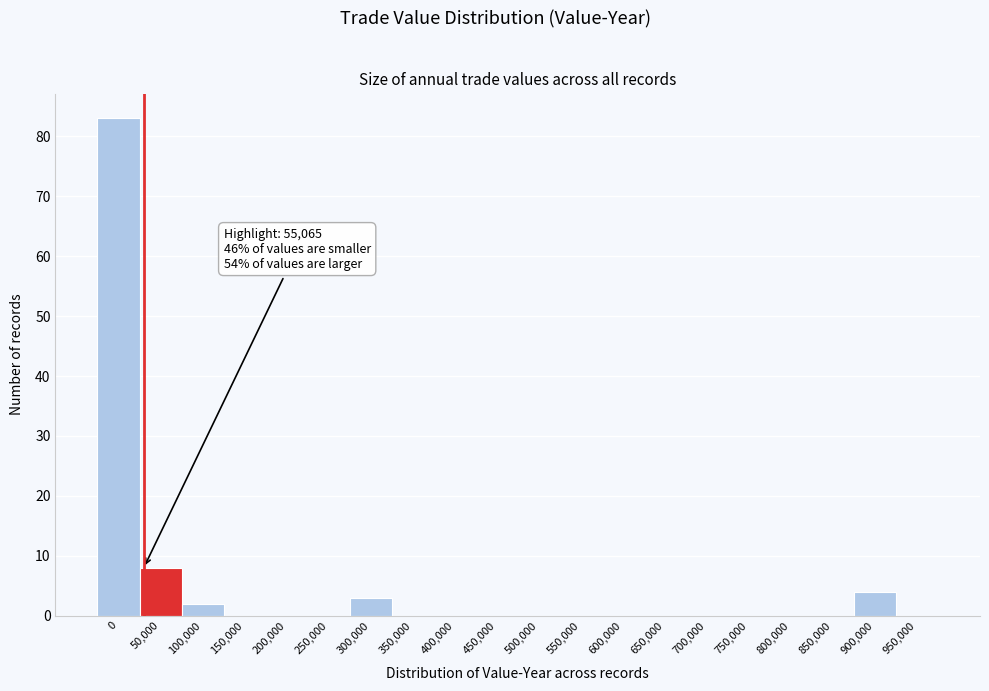

Reading right to left, transcribe all the data shown in this chart.

950,000=0	900,000=4	850,000=0	800,000=0	750,000=0	700,000=0	650,000=0	600,000=0	550,000=0	500,000=0	450,000=0	400,000=0	350,000=0	300,000=3	250,000=0	200,000=0	150,000=0	100,000=2	50,000=8	0=83